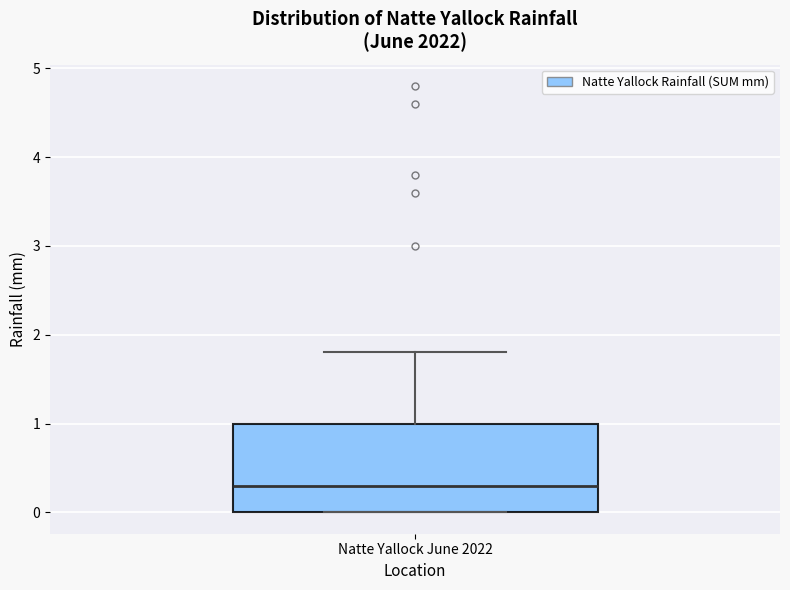

Read this box plot against the y-axis: the position of the median line, the range covered by the box, and the ends of both whiskers. The values are not printed on the chart, so give them approximately, as read against the axis.

median 0.3, box 0.0 to 1.0, whiskers 0.0 to 1.8